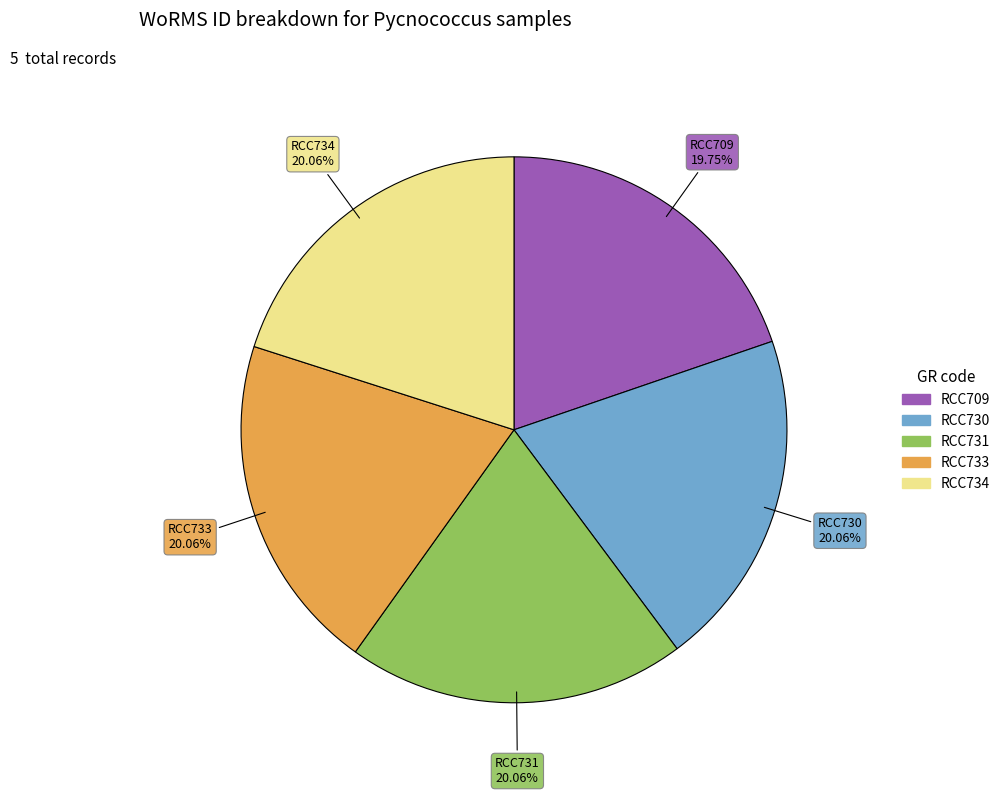

The RCC730 slice represents 20% of the pie. True or false?

True